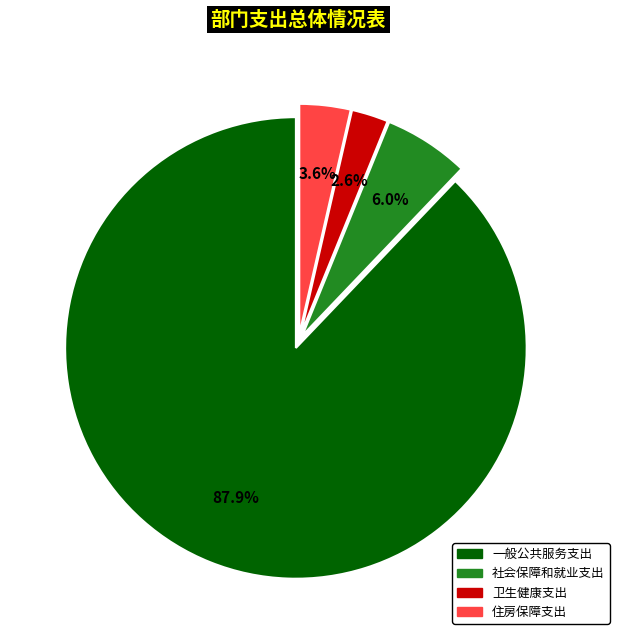

What percentage is the 一般公共服务支出 slice, to the nearest percent?

88%